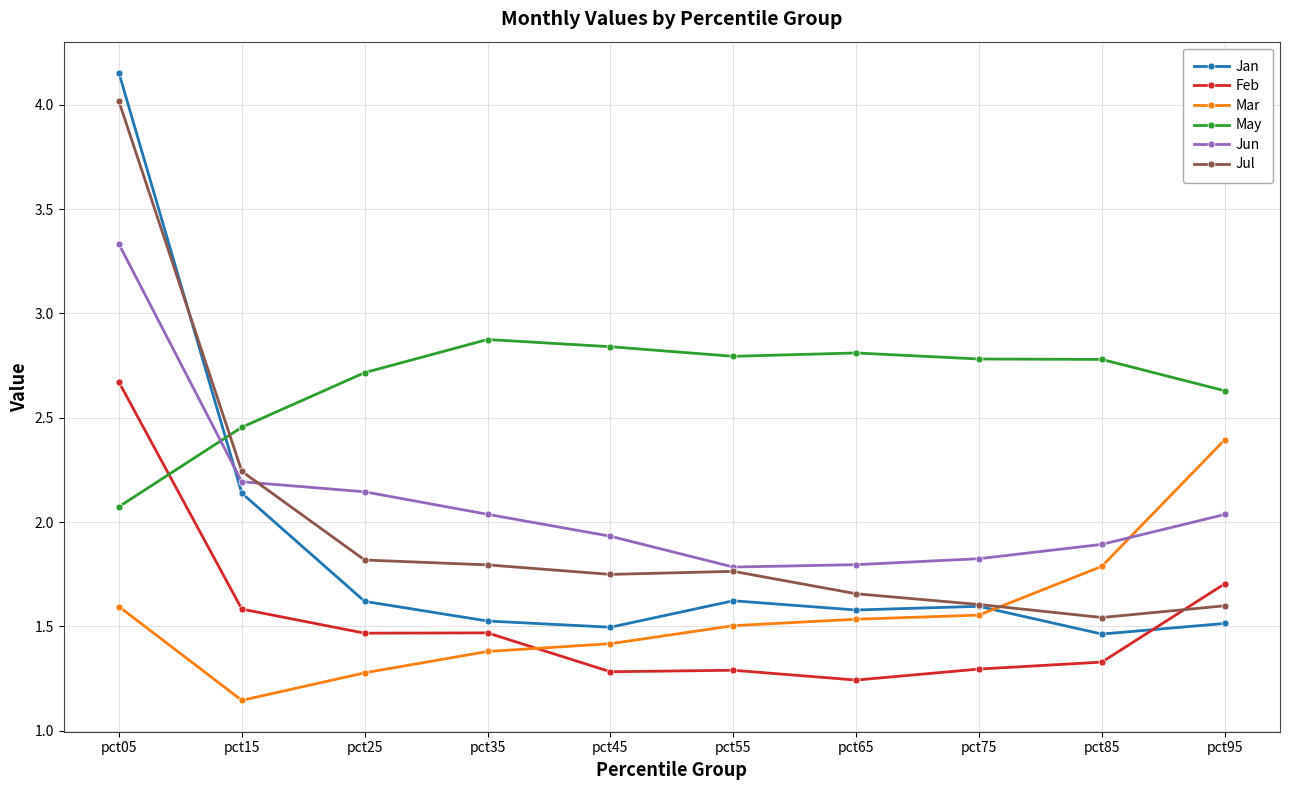

At which label does May reach its minimum?

pct05